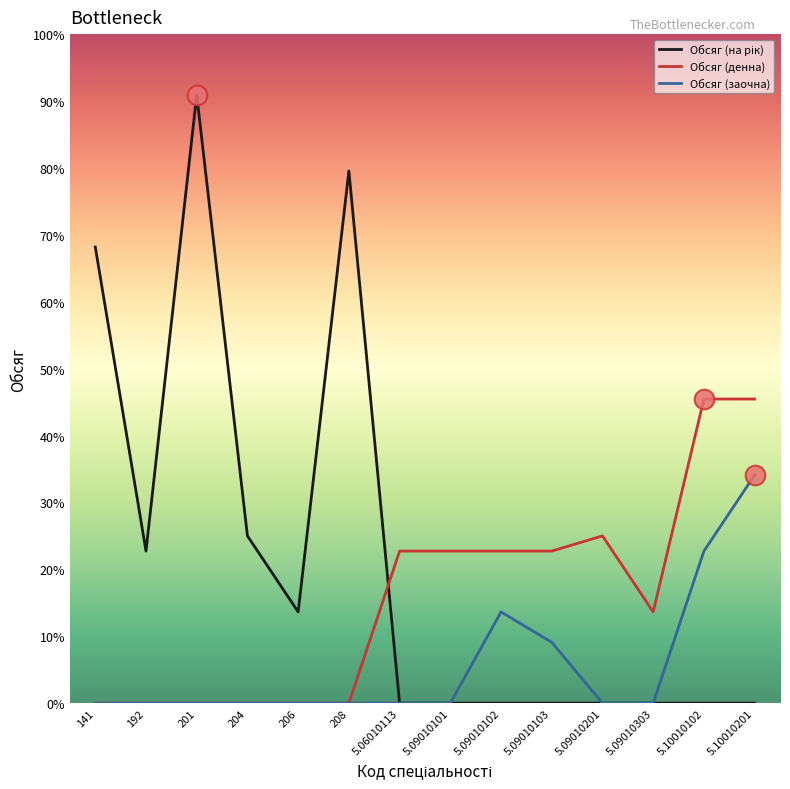

What are all the series names shown in the legend?

Обсяг (на рік), Обсяг (денна), Обсяг (заочна)